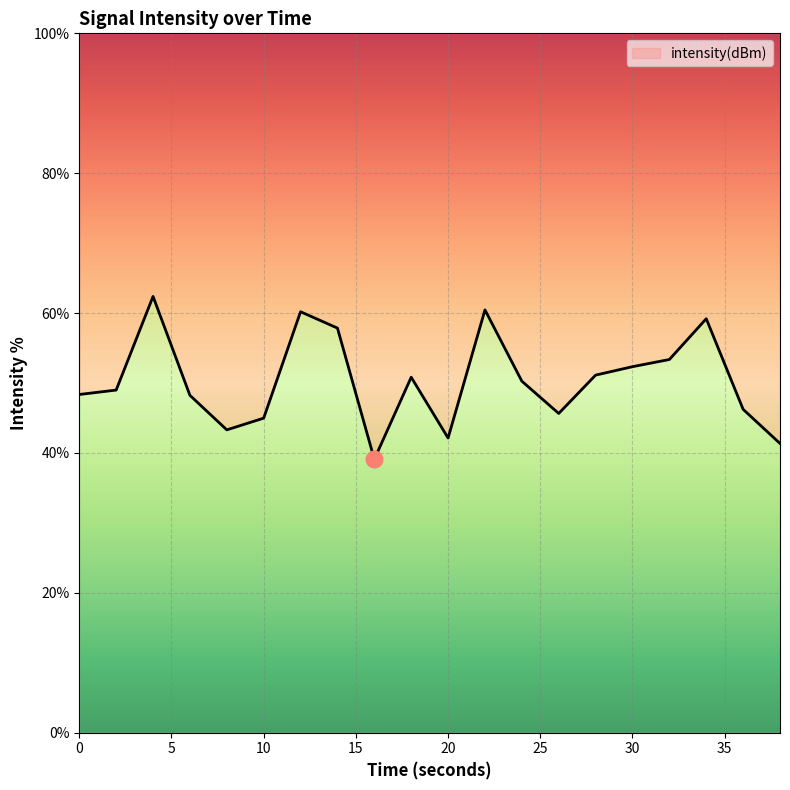

The value at 6 is 22.4. True or false?

False